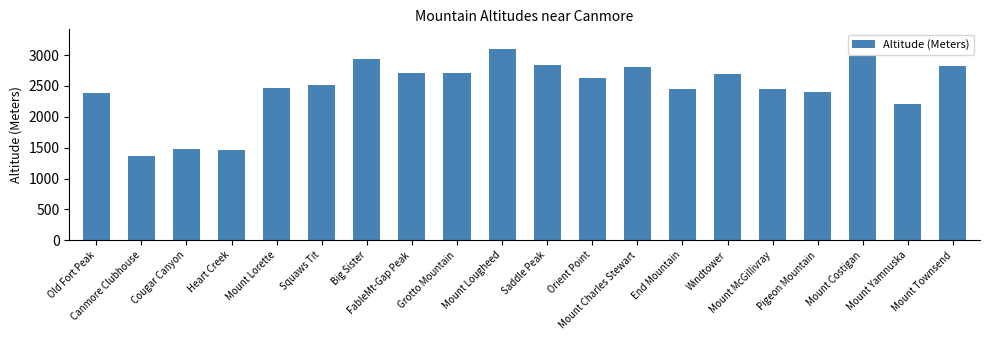

What is the greatest value displayed?

3107